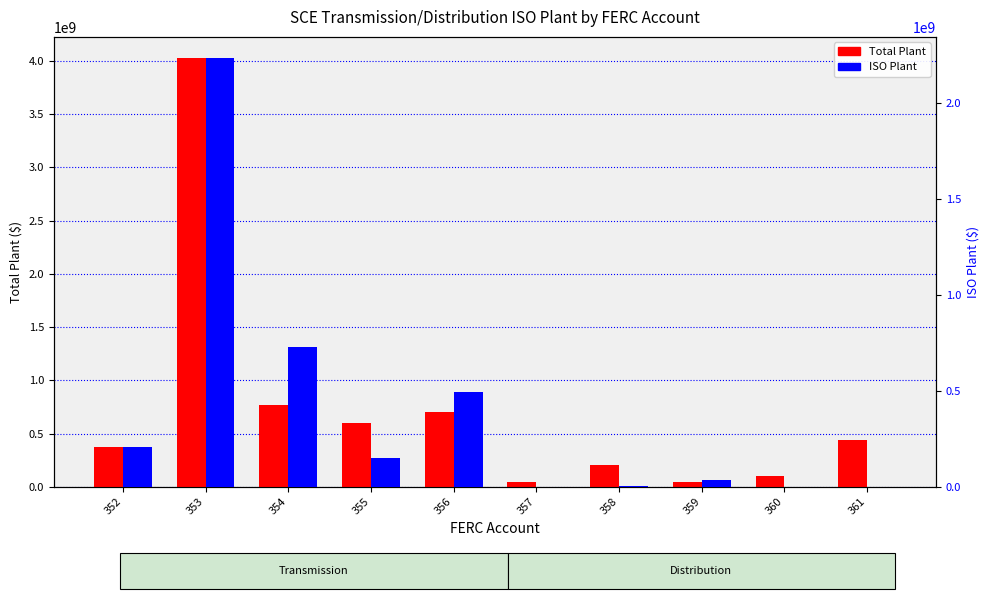

At 352, list the series in order from largest to smallest.

Total Plant, ISO Plant